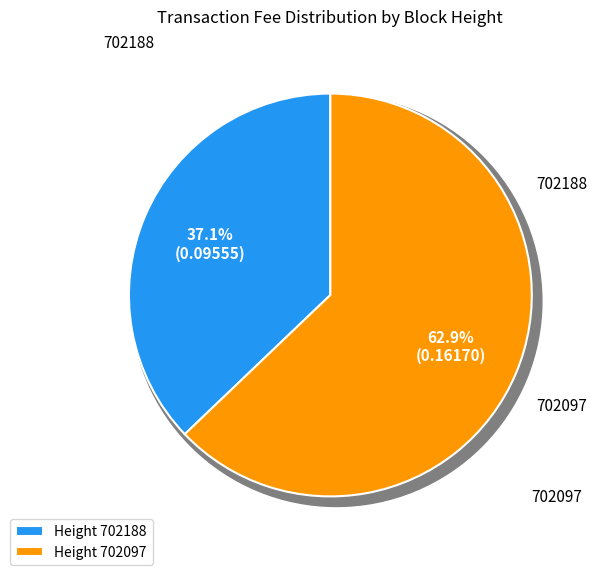

The 702188 slice represents 37% of the pie. True or false?

True